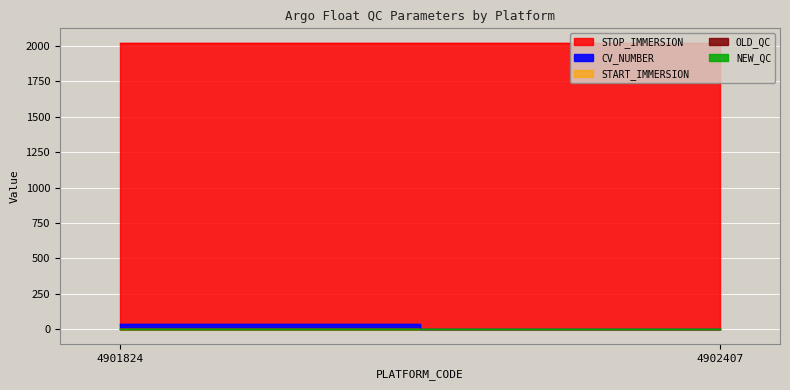

At which category does the chart reach its minimum across all series?

4902407